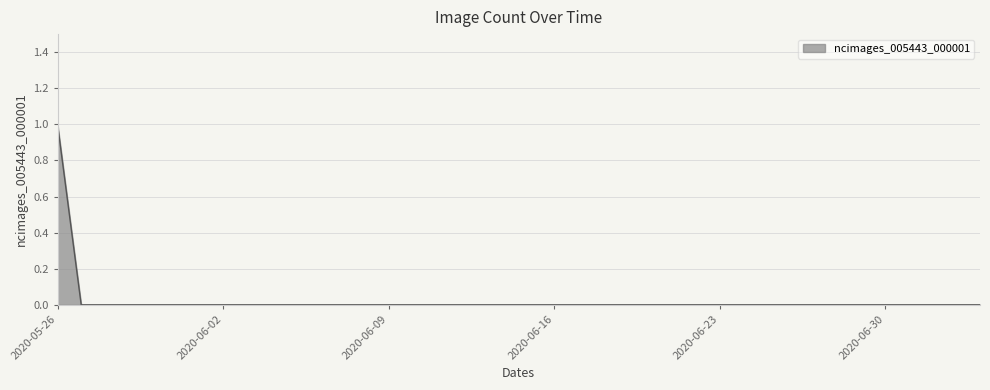

Reading left to right, list all the values displayed in this chart.

2020-05-26=1	2020-05-27=0	2020-05-28=0	2020-05-29=0	2020-05-30=0	2020-05-31=0	2020-06-01=0	2020-06-02=0	2020-06-03=0	2020-06-04=0	2020-06-05=0	2020-06-06=0	2020-06-07=0	2020-06-08=0	2020-06-09=0	2020-06-10=0	2020-06-11=0	2020-06-12=0	2020-06-13=0	2020-06-14=0	2020-06-15=0	2020-06-16=0	2020-06-17=0	2020-06-18=0	2020-06-19=0	2020-06-20=0	2020-06-21=0	2020-06-22=0	2020-06-23=0	2020-06-24=0	2020-06-25=0	2020-06-26=0	2020-06-27=0	2020-06-28=0	2020-06-29=0	2020-06-30=0	2020-07-01=0	2020-07-02=0	2020-07-03=0	2020-07-04=0